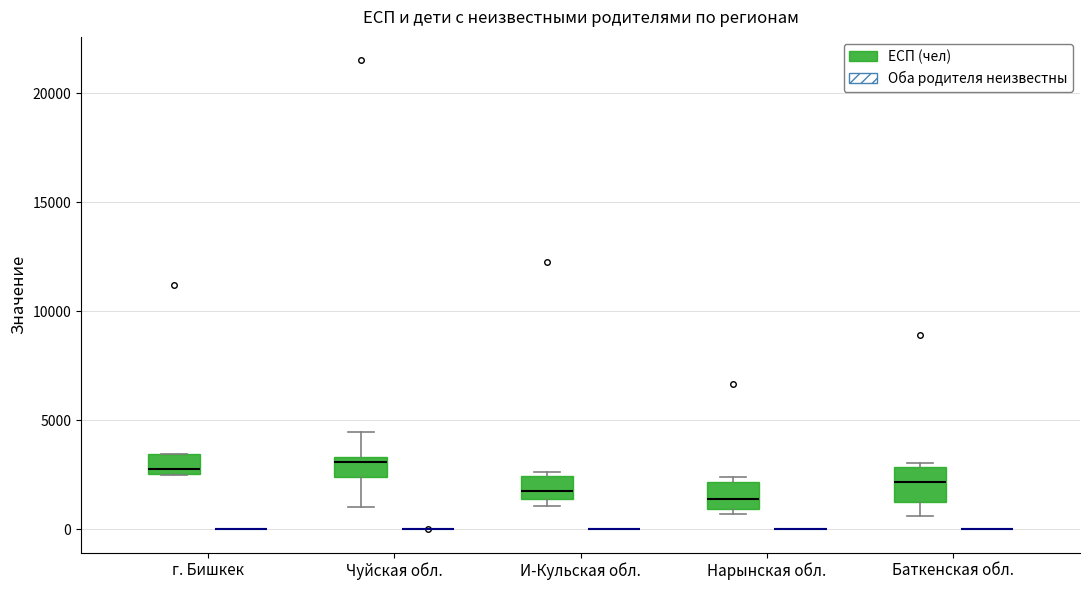

Where is the lower edge of the box for Баткенская обл. (ЕСП (чел)) on the y-axis? The values are not printed on the chart, so give them approximately, as read against the axis.

1000